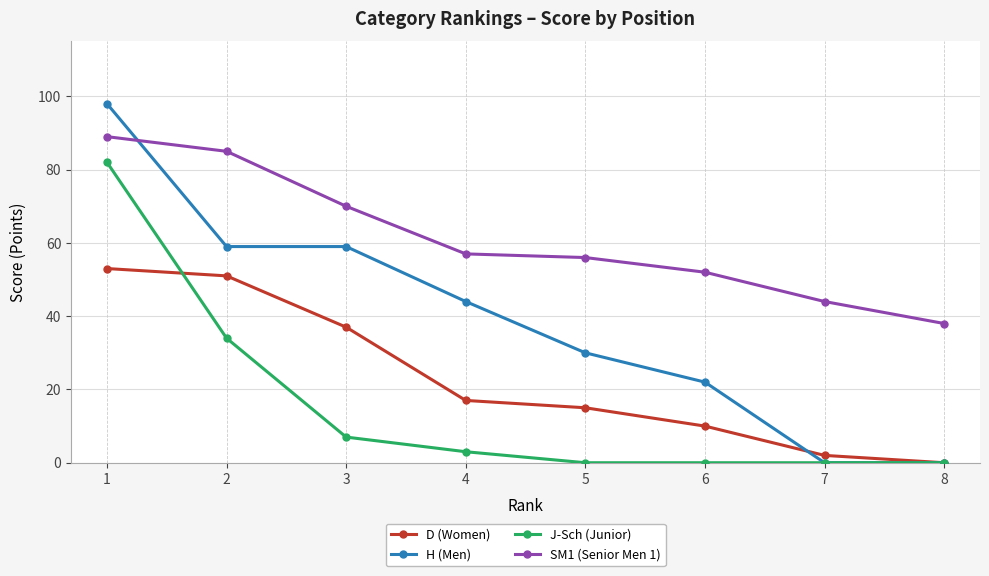

At which category does the chart reach its peak across all series?

1